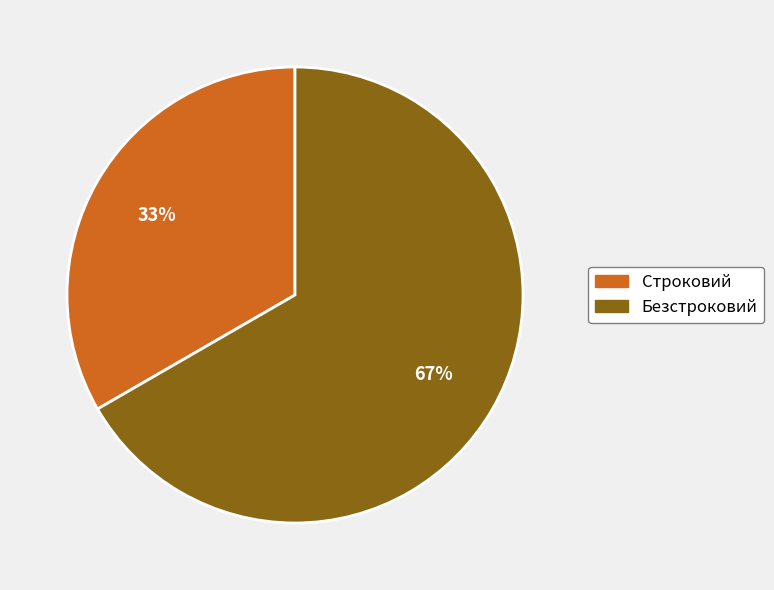

To the nearest percent, what is the average slice percentage?

50%